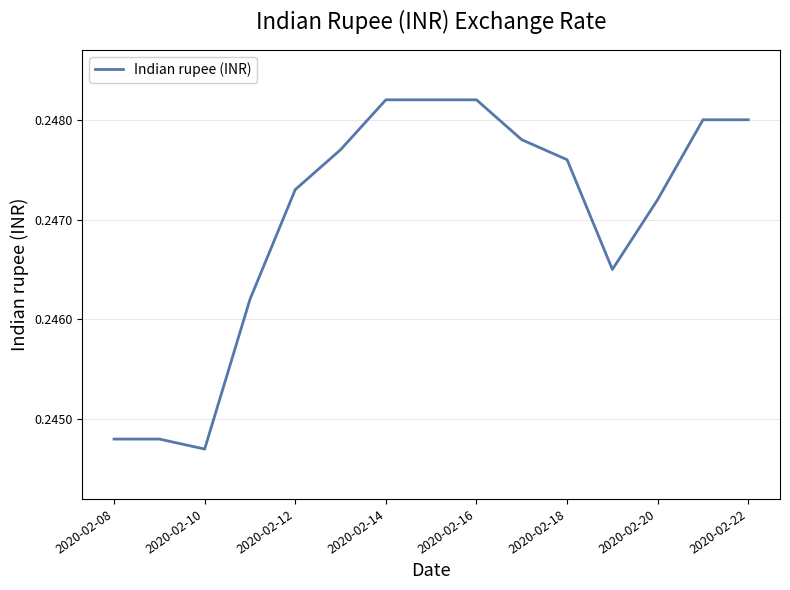

How many lines are shown in the chart?

1